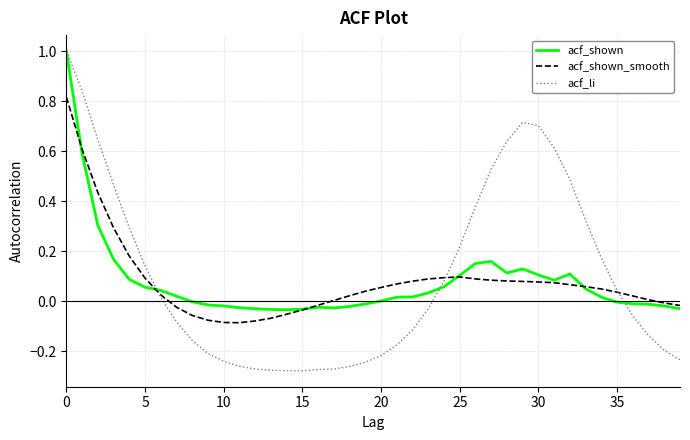

Count the number of data series in this chart.

3